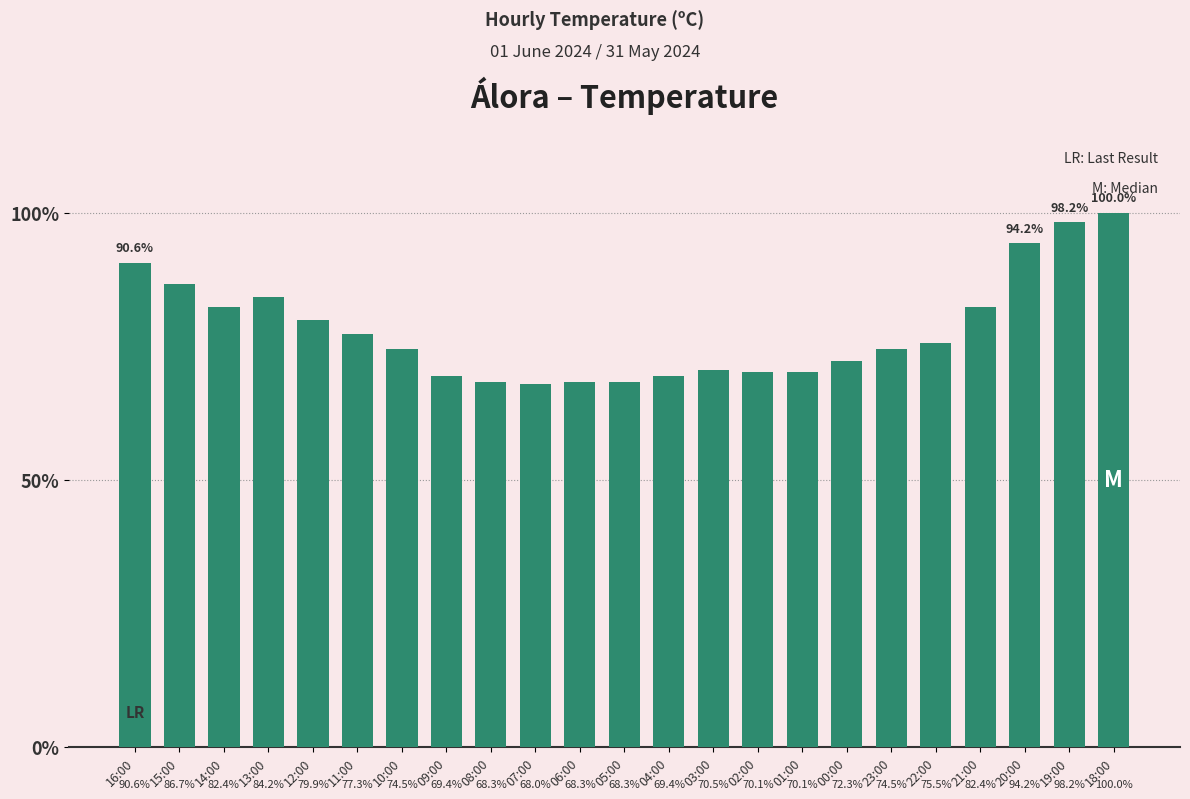

What is the ratio of the value at 20:00 to the value at 08:00?

1.4